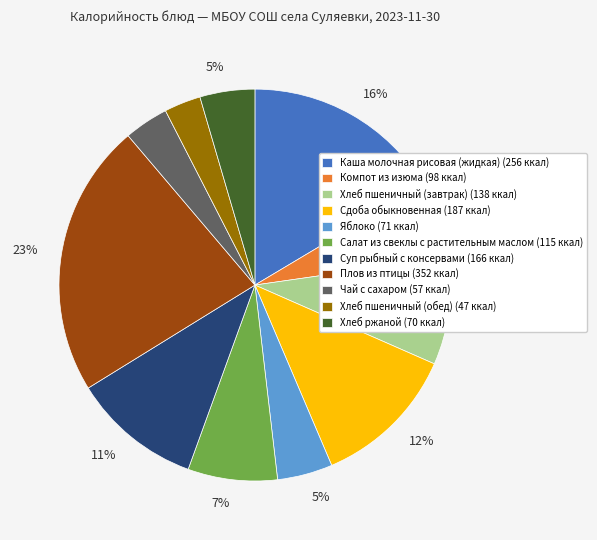

To the nearest percent, what is the difference between the largest and smallest slice percentages?

20%